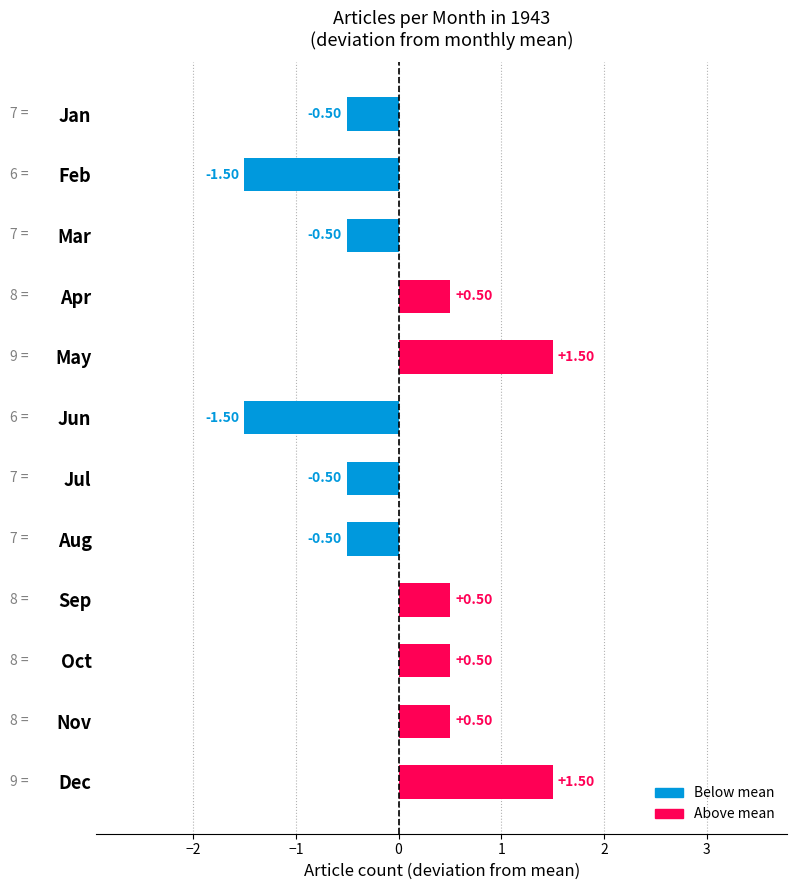

What is the difference between the values at Sep and May?

1.0